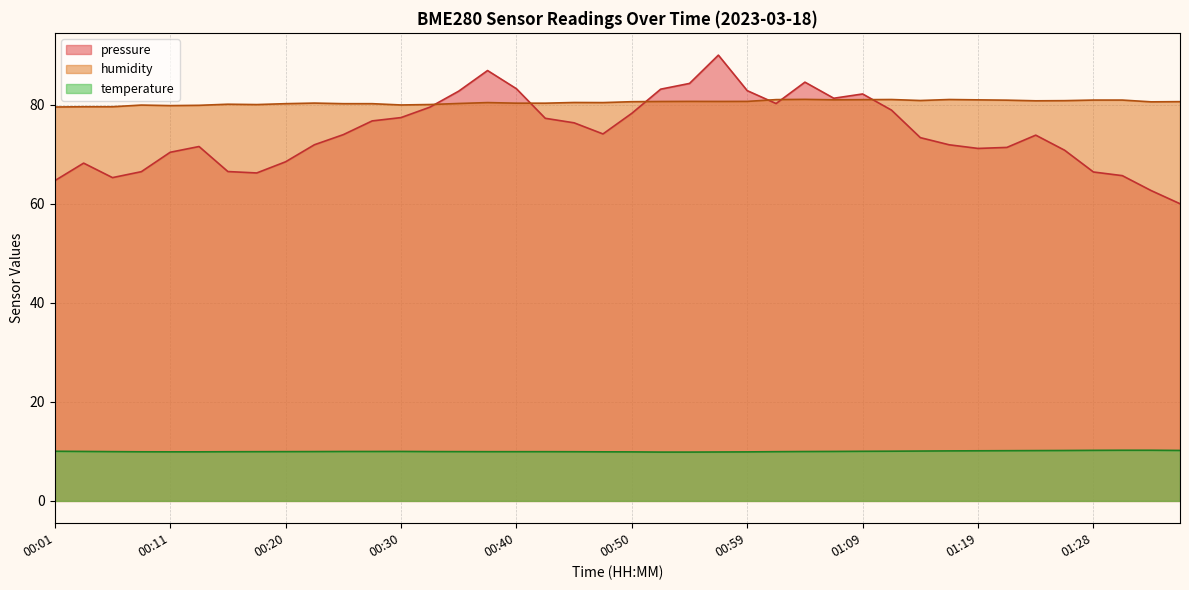

Which series changed the most between 00:13 and 00:25?

humidity